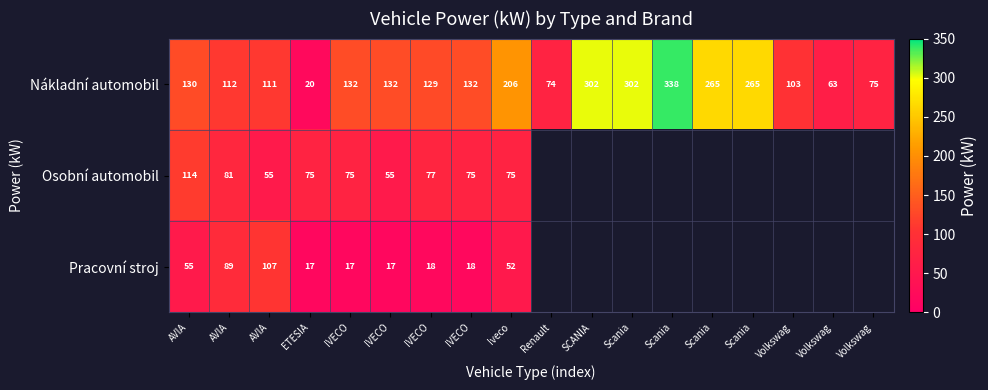

Which category has the lowest value across all series?

ETESIA